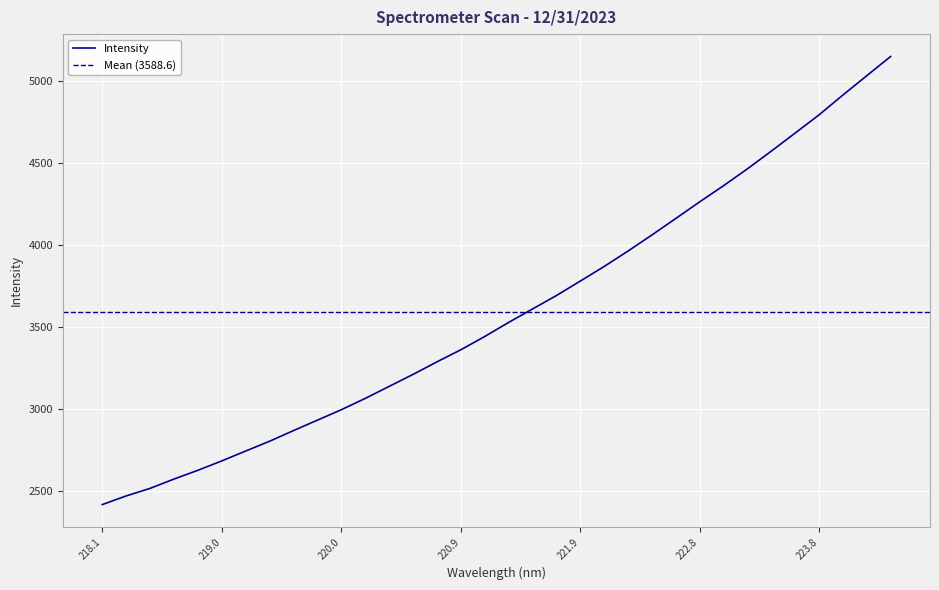

What is the smallest value displayed?

2414.9